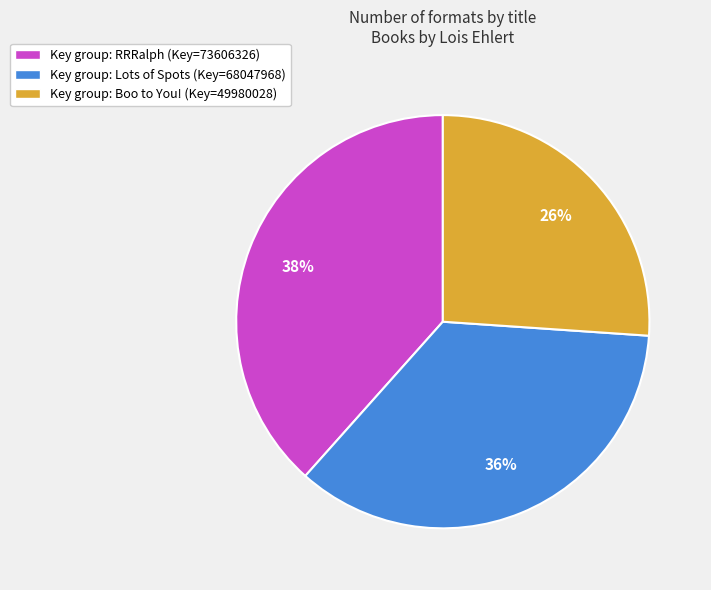

To the nearest percent, what percentage of the pie is Key group: Boo to You! (Key=49980028)?

26%